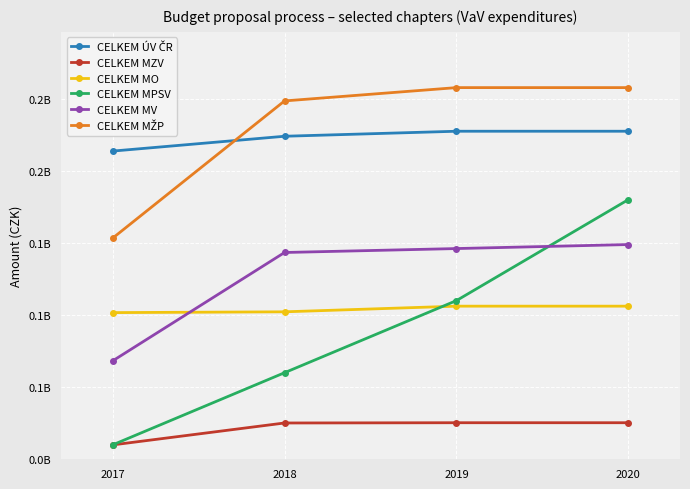

Where is CELKEM MZV nearest to the value 17647883?

2018